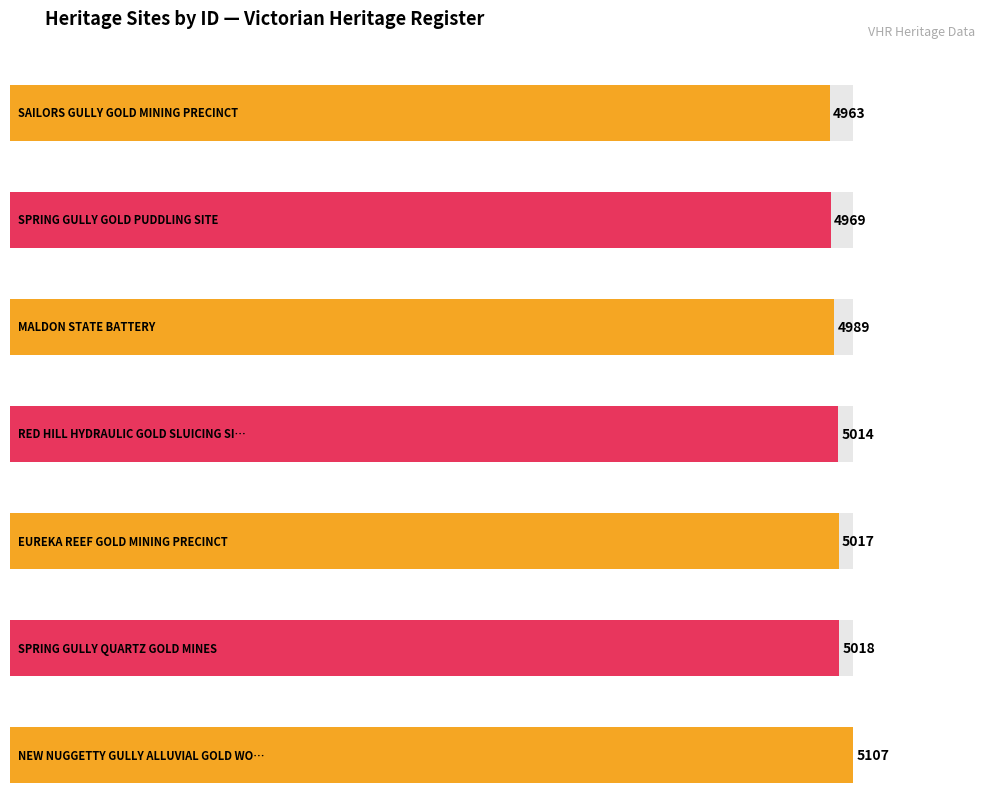

Approximately how many times larger is the value at NEW NUGGETTY GULLY ALLUVIAL GOLD WORKINGS compared to MALDON STATE BATTERY?

1.0